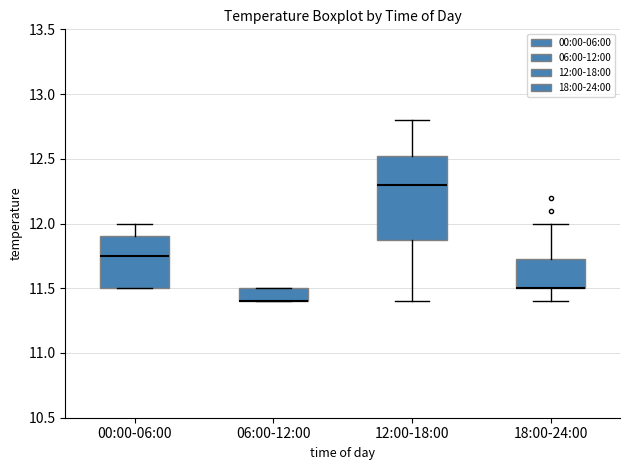

Reading left to right, read every box against the y-axis: the position of its median line, the range the box covers, and the ends of its whiskers. The values are not printed on the chart, so give them approximately, as read against the axis.

00:00-06:00: median 11.75, box 11.50 to 11.90, whiskers 11.50 to 12.00
06:00-12:00: median 11.40 (drawn on the box's lower edge), box 11.40 to 11.50, whiskers 11.40 to 11.50
12:00-18:00: median 12.30, box 11.90 to 12.55, whiskers 11.40 to 12.80
18:00-24:00: median 11.50 (drawn on the box's lower edge), box 11.50 to 11.75, whiskers 11.40 to 12.00